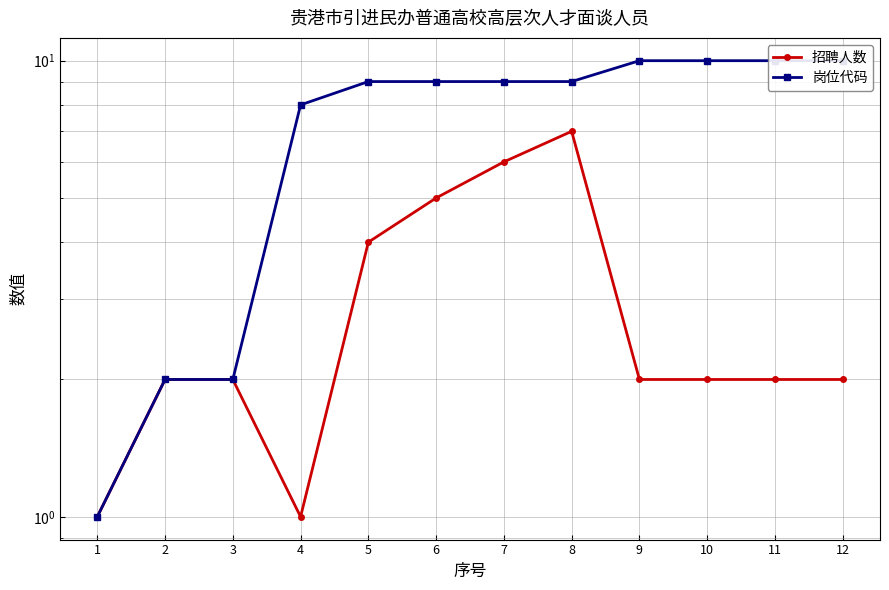

What is the sum of the 招聘人数 values at 9 and 11?

4